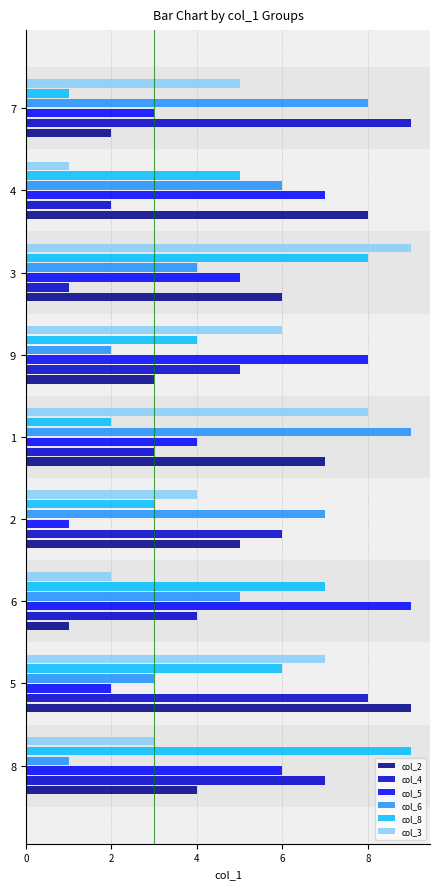

The col_3 series shows 3 at 4. True or false?

False